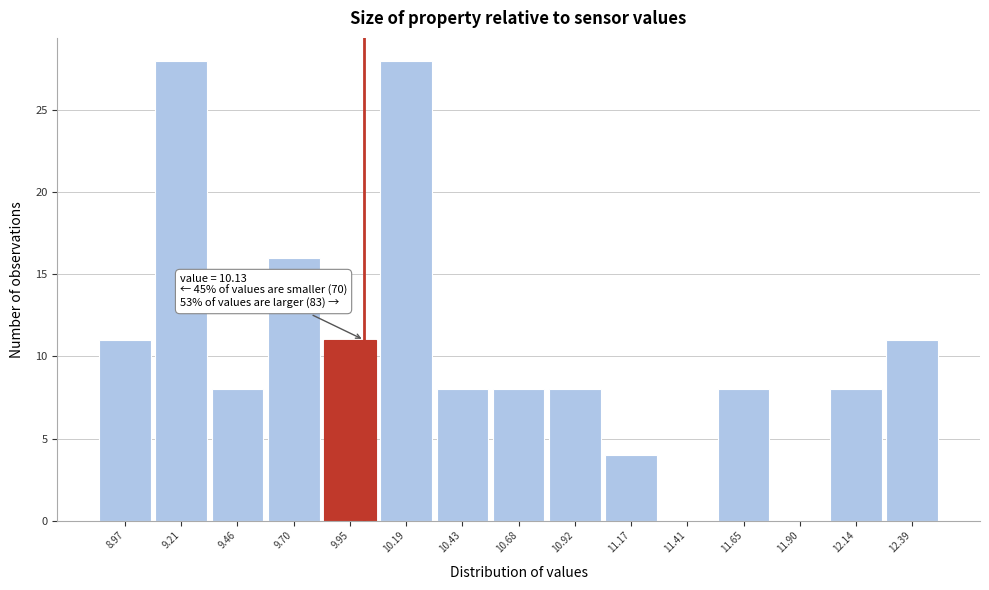

Reading right to left, transcribe all the data shown in this chart.

12.39=11	12.14=8	11.90=0	11.65=8	11.41=0	11.17=4	10.92=8	10.68=8	10.43=8	10.19=28	9.95=11	9.70=16	9.46=8	9.21=28	8.97=11